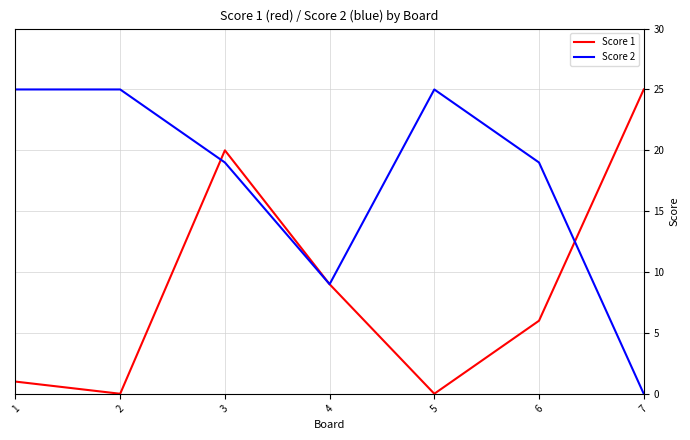

Is it true that Score 2 equals 11 at 1?

False